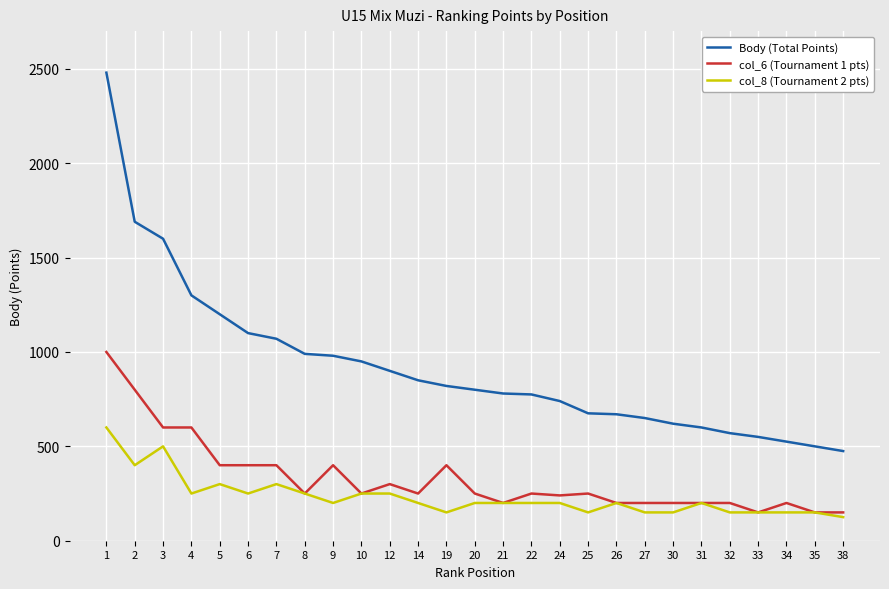

What is the difference between the col_6 (Tournament 1 pts) values at 20 and 12?

50